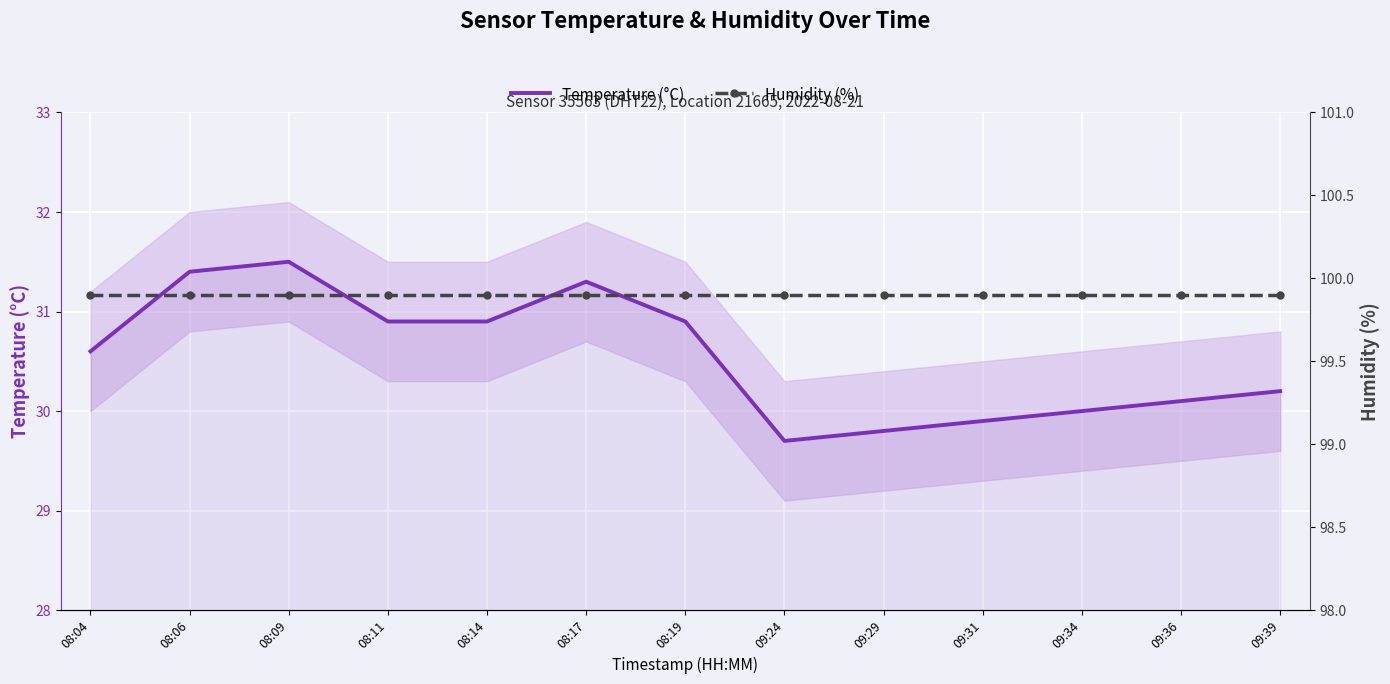

Which series has the largest total across all categories?

Humidity (%)